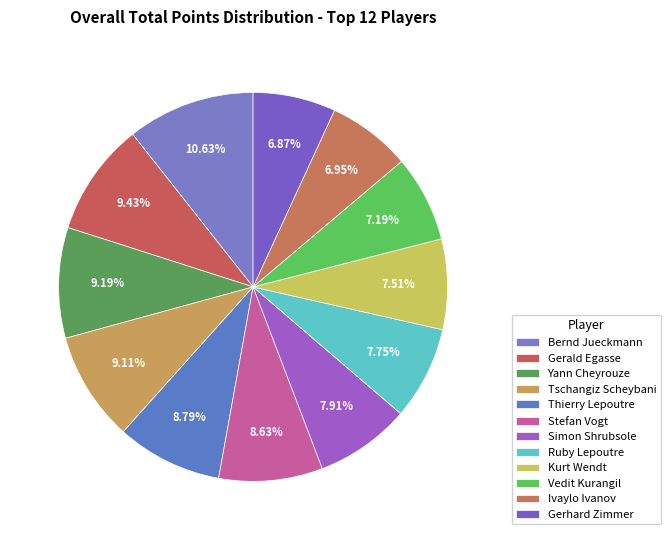

Does any single category account for the majority?

No